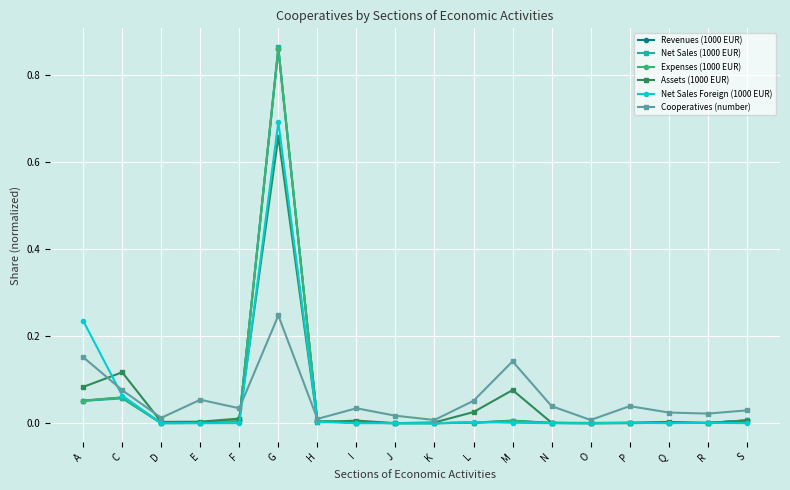

What position from the left is A?

1